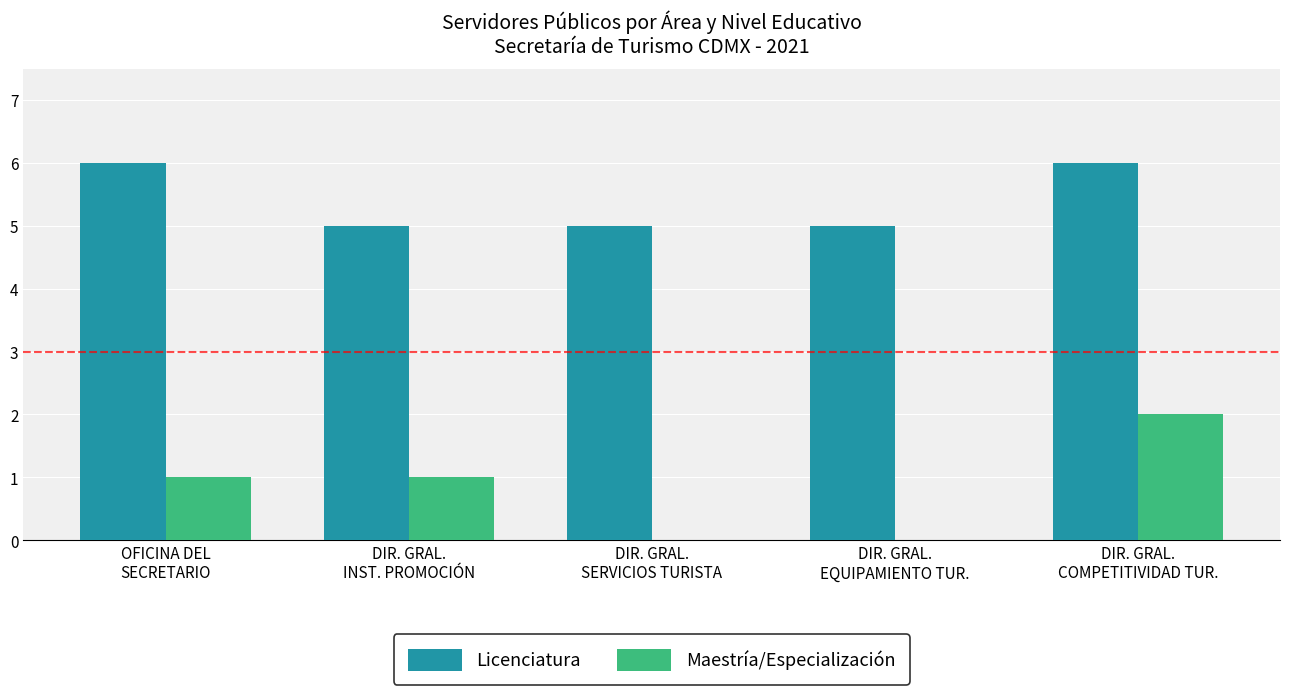

Count the Licenciatura values in the range 5 to 6.

5